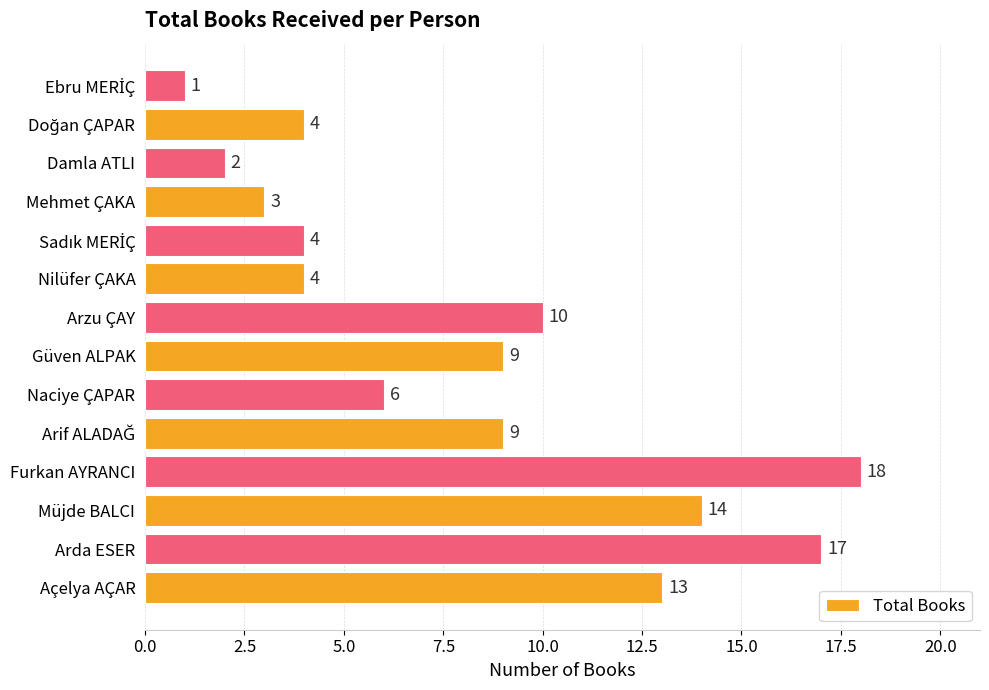

Reading top to bottom, extract all data points from this chart.

1	4	2	3	4	4	10	9	6	9	18	14	17	13